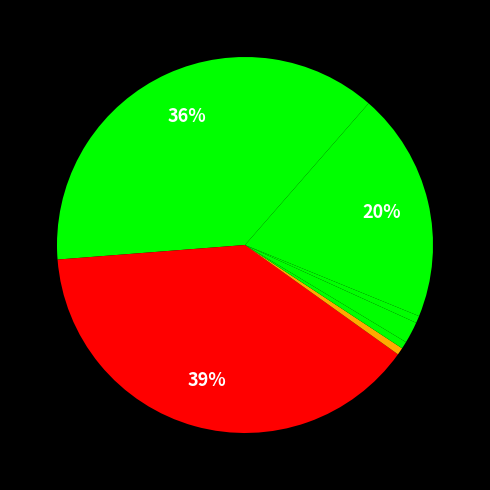

Rank the categories by value from lowest to highest.

Muddy Waters, Chris Rea, Ma Rainey, Van Morrison, Zulu Men, Charlie Spand, House of Sun, Dark Lungs